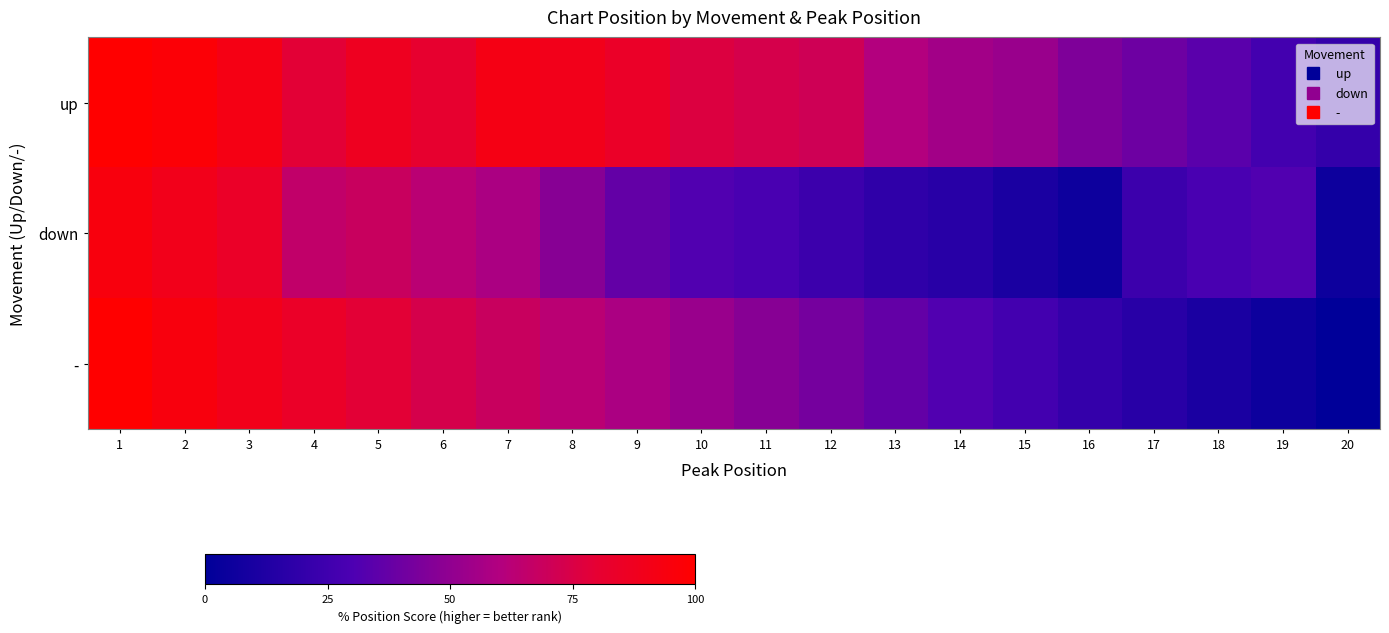

At how many categories does at least one series exceed 61?

12